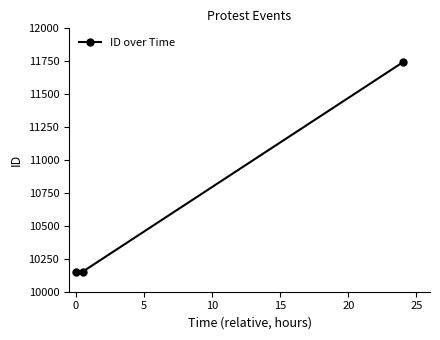

What is the difference between the maximum and minimum values?

1593